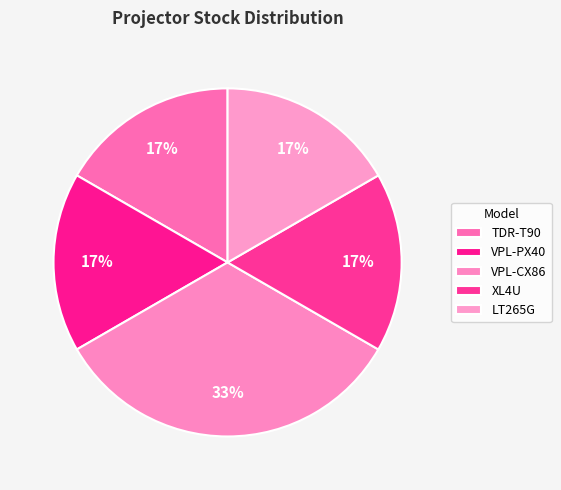

To the nearest percent, what percentage of the pie is VPL-PX40?

17%